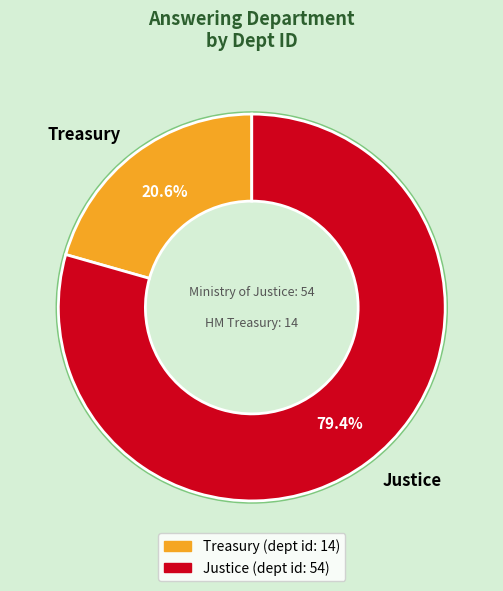

Count the number of slices in the pie.

2